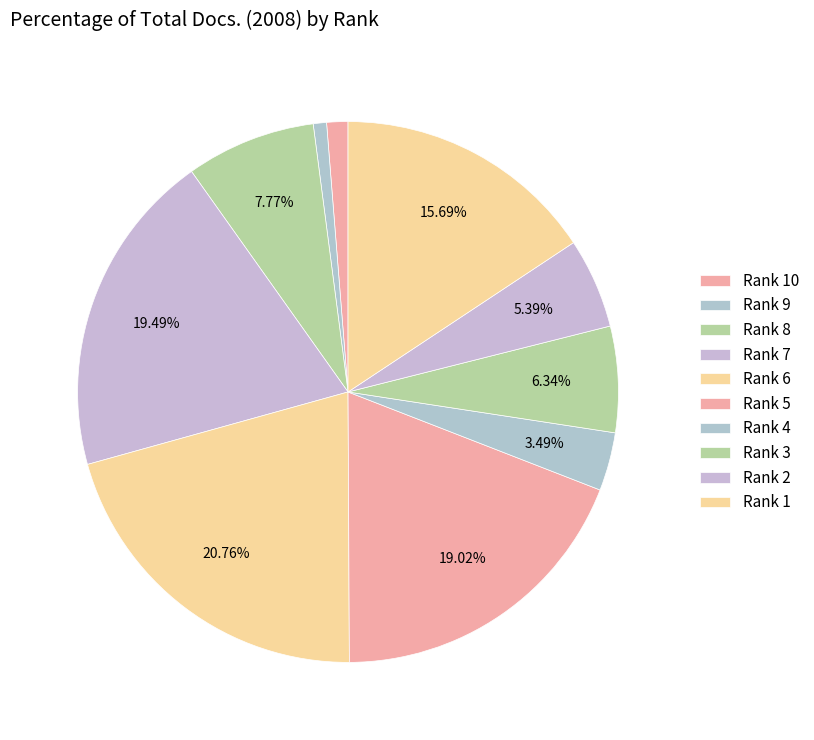

What is the largest slice in the pie chart?

Rank 6